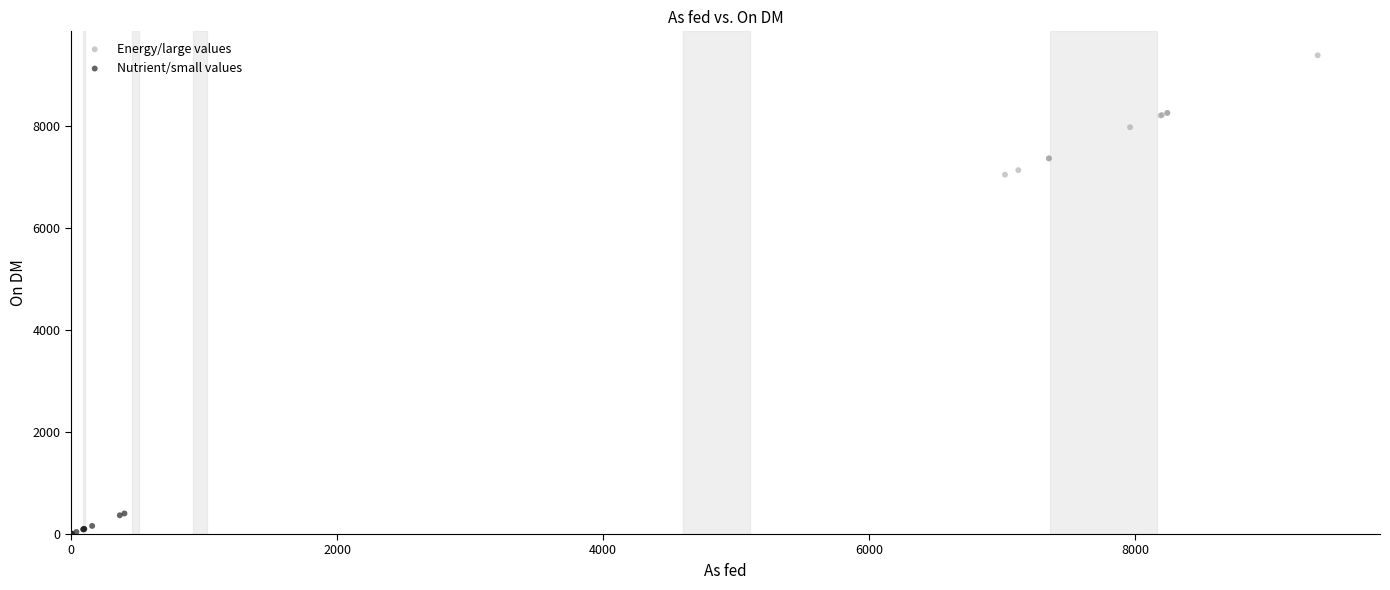

Which series has the largest Y range (max minus min)?

Energy/large values